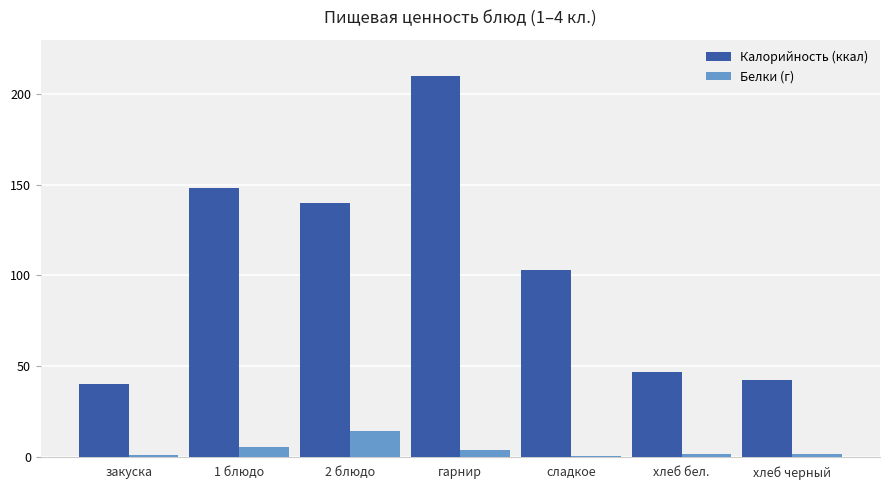

Between закуска and 2 блюдо, which series saw the biggest shift?

Калорийность (ккал)